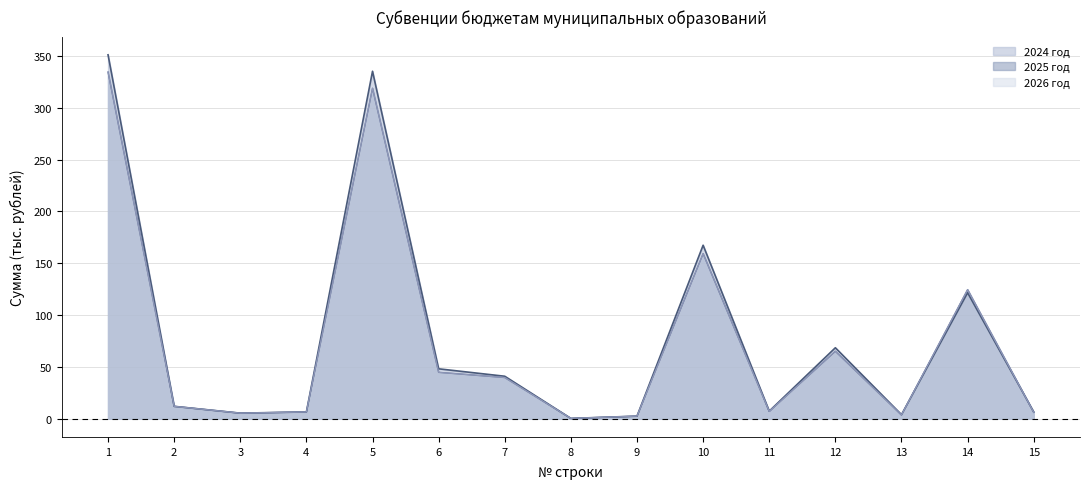

What is the maximum value shown in the chart?

351.1